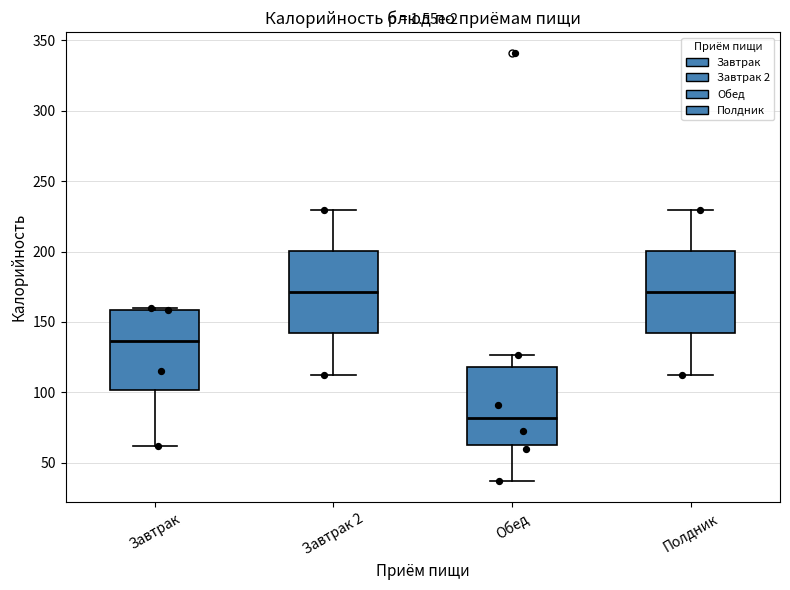

Reading left to right, read every box against the y-axis: the position of its median line, the range the box covers, and the ends of its whiskers. The values are not printed on the chart, so give them approximately, as read against the axis.

Завтрак: median 135, box 100 to 160, whiskers 60 to 160
Завтрак 2: median 170, box 140 to 200, whiskers 115 to 230
Обед: median 80, box 65 to 120, whiskers 35 to 125
Полдник: median 170, box 140 to 200, whiskers 115 to 230